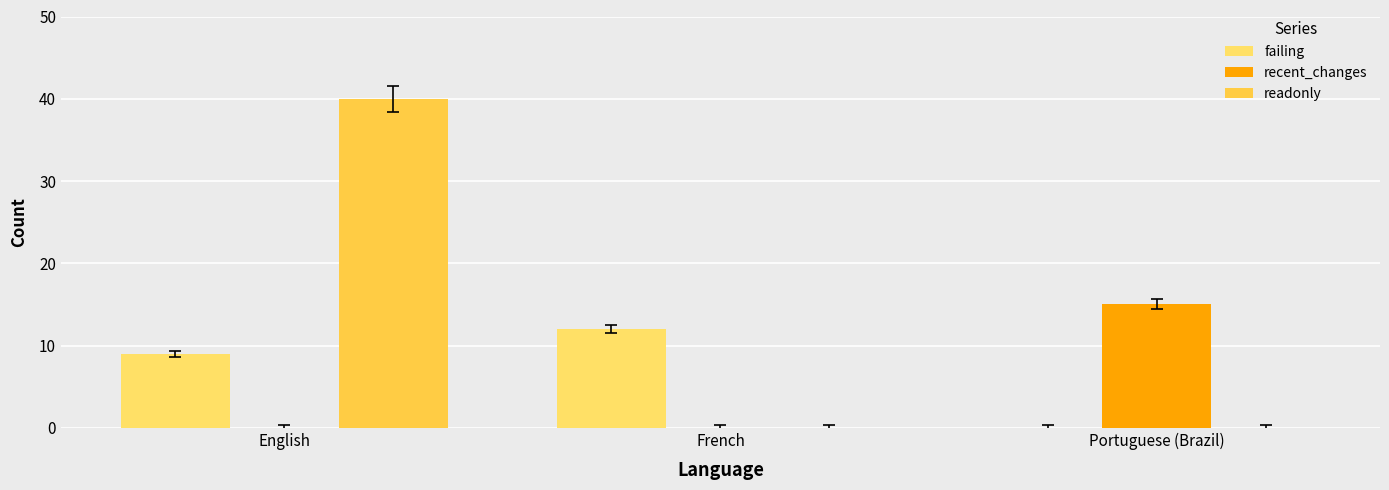

Are the bars horizontal?

No